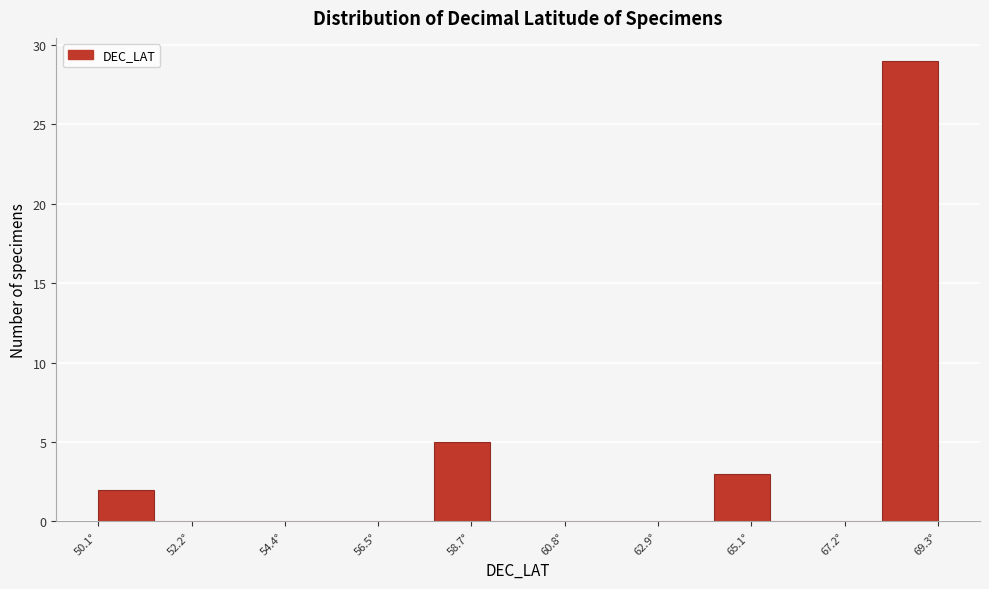

Around what value on the x-axis is the tallest bar? Give the approximate position of its centre, as read against the axis.

68.5